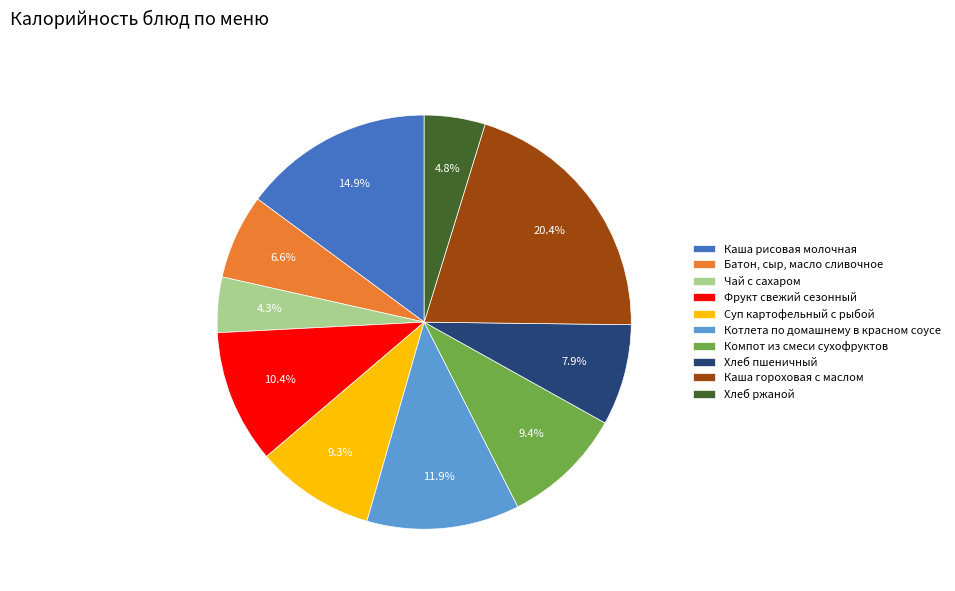

What percentage is the Чай с сахаром slice, to the nearest percent?

4%